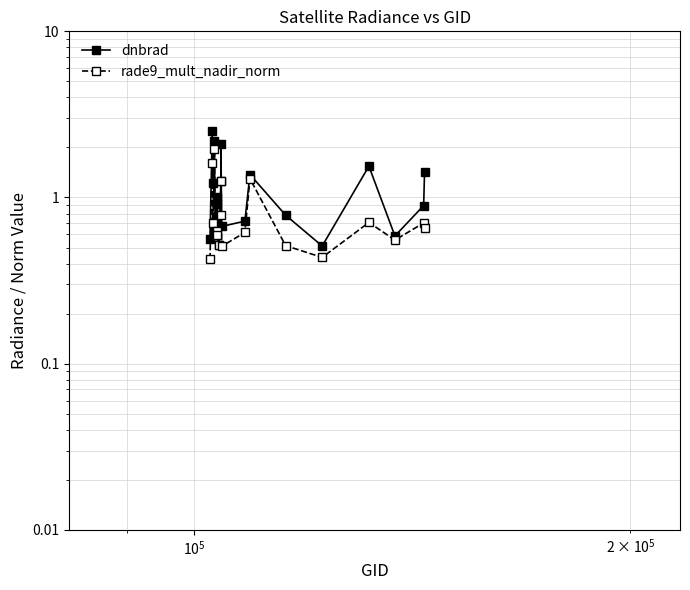

The value of rade9_mult_nadir_norm at $\mathdefault{10^{5}}$ is 1.1. True or false?

False